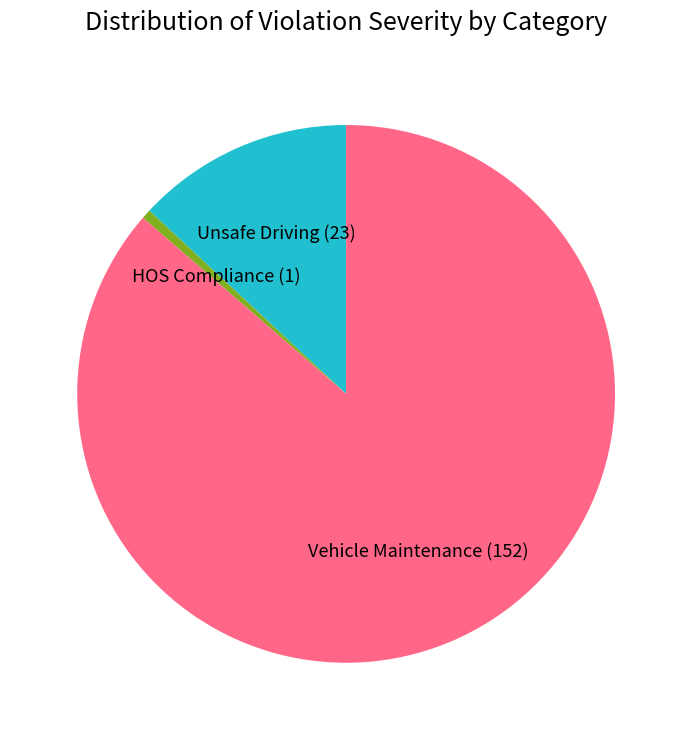

Which slice represents more than half of the pie?

Vehicle Maintenance (152)